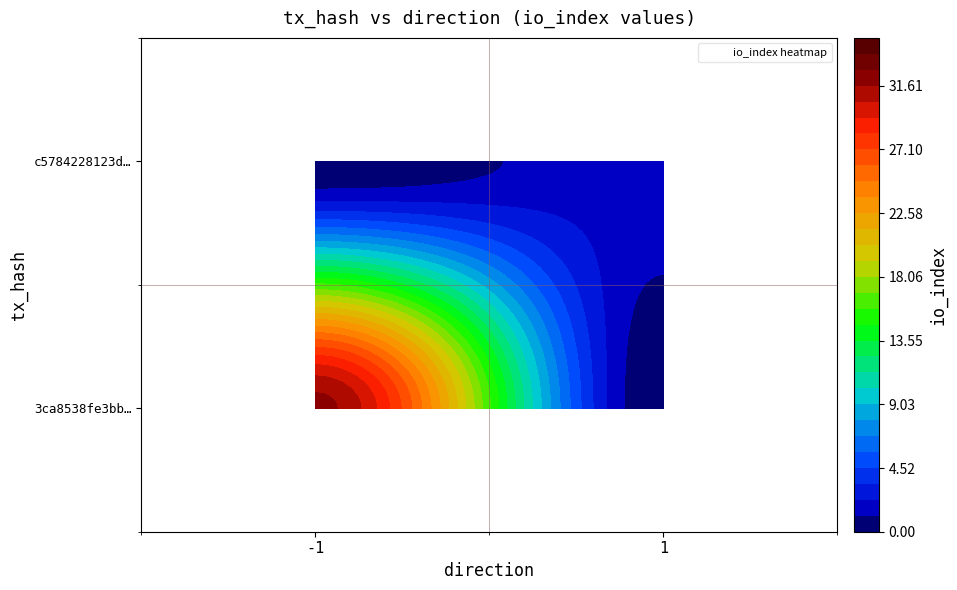

What is the difference between the 3ca8538fe3bb04052ba6b49735b179133c35be0 values at io_index and direction?

33